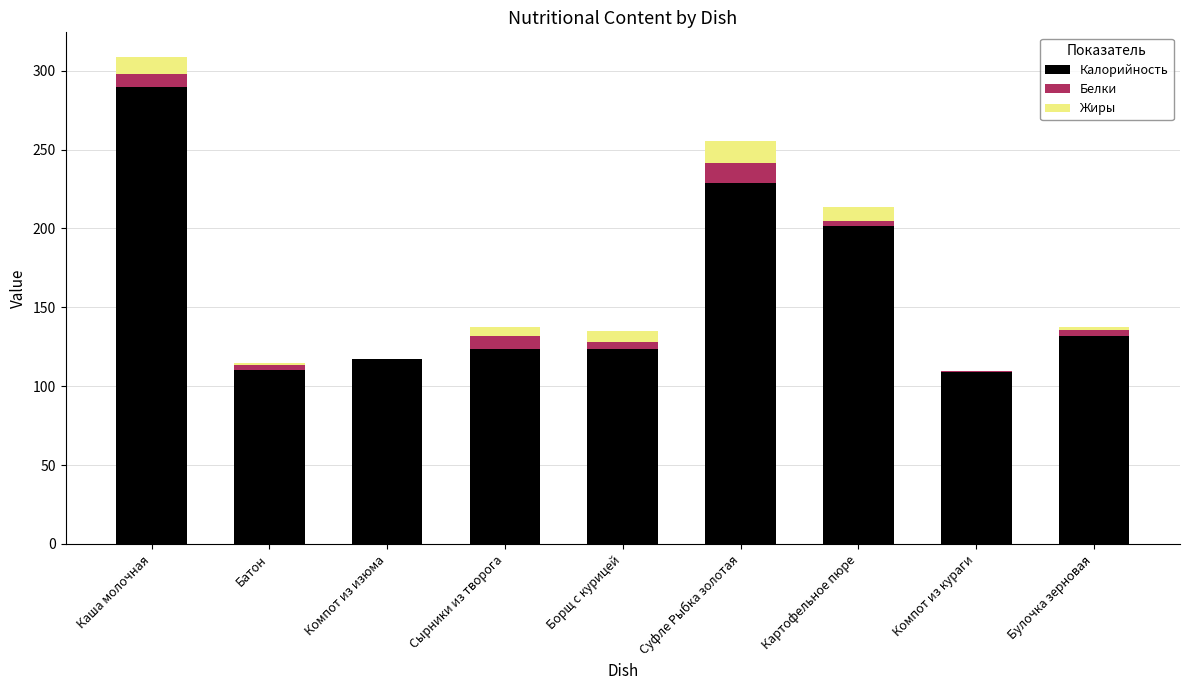

At which category is the sum across all series the highest?

Каша молочная